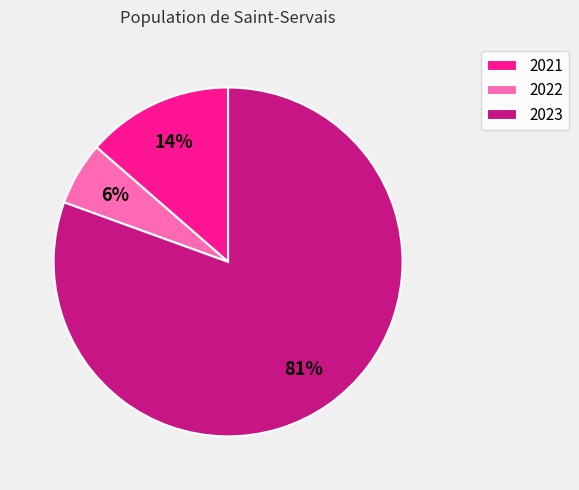

To the nearest percent, what is the average slice percentage?

33%